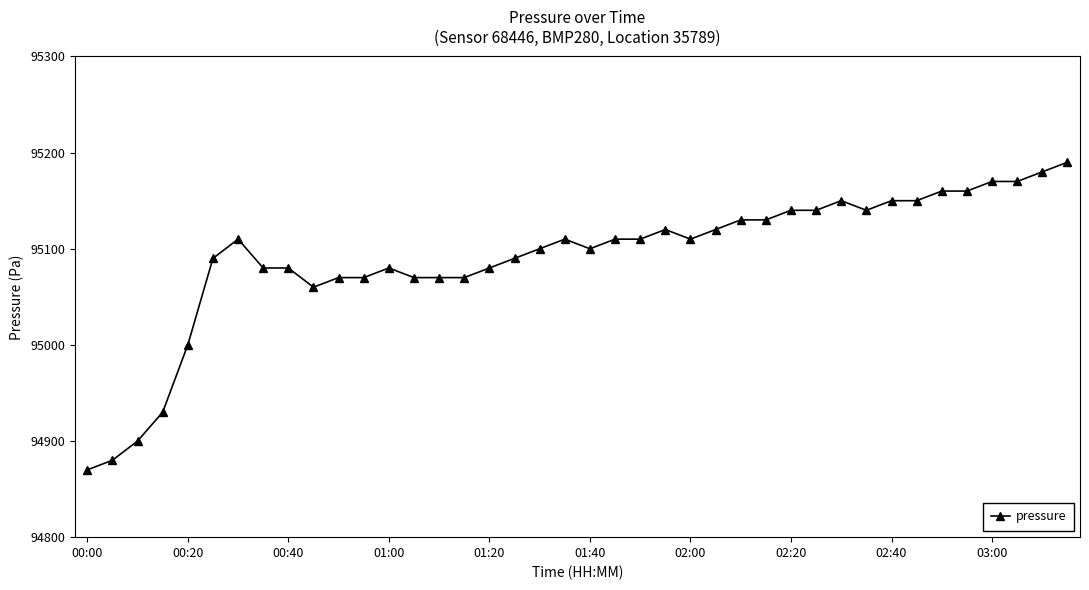

What is the maximum value shown in the chart?

95190